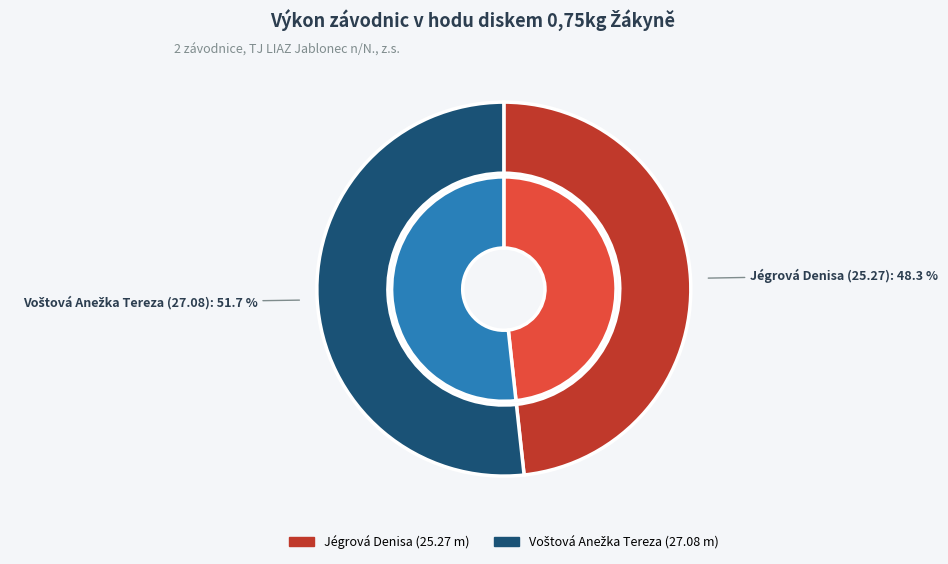

What is the total percentage of Jégrová Denisa and Voštová Anežka Tereza?

100.0%